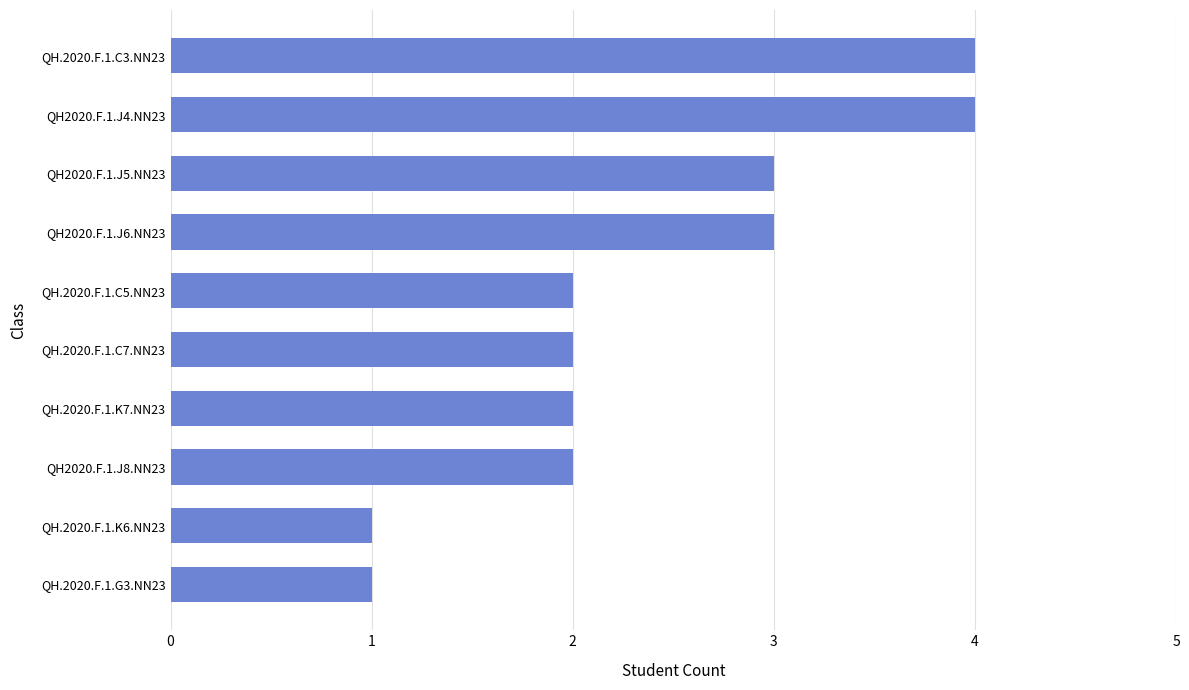

What is the sum of all values?

24